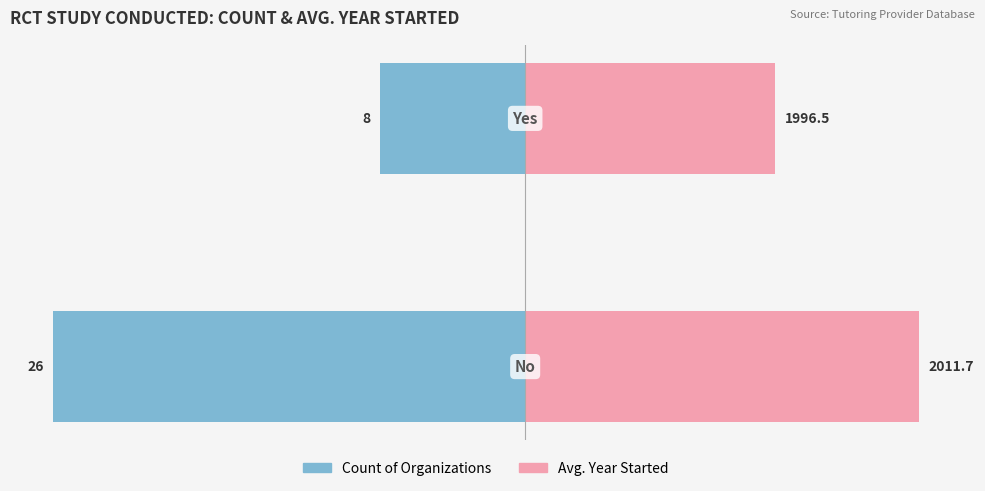

Is the value of Count at 0 greater than the value of Avg. Year Started at 1?

No